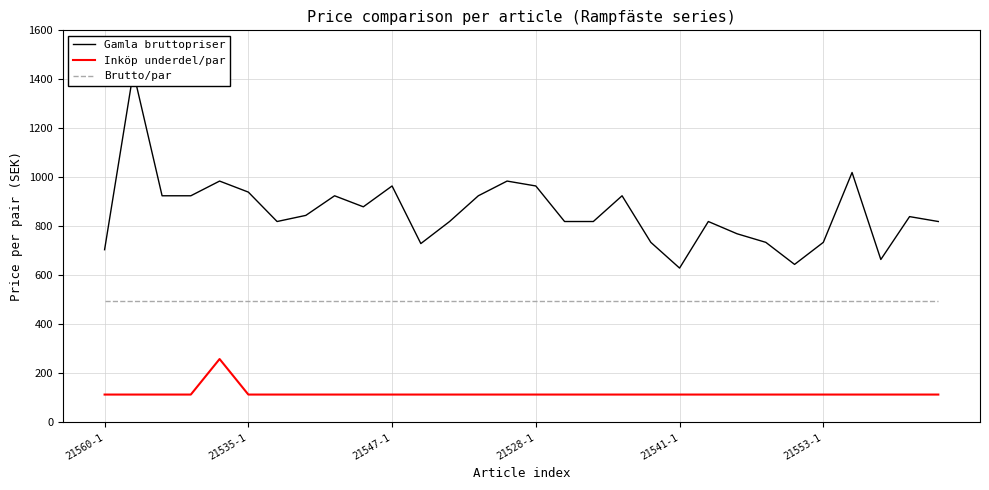

What is the sum of the Brutto/par values at 24 and 17?

990